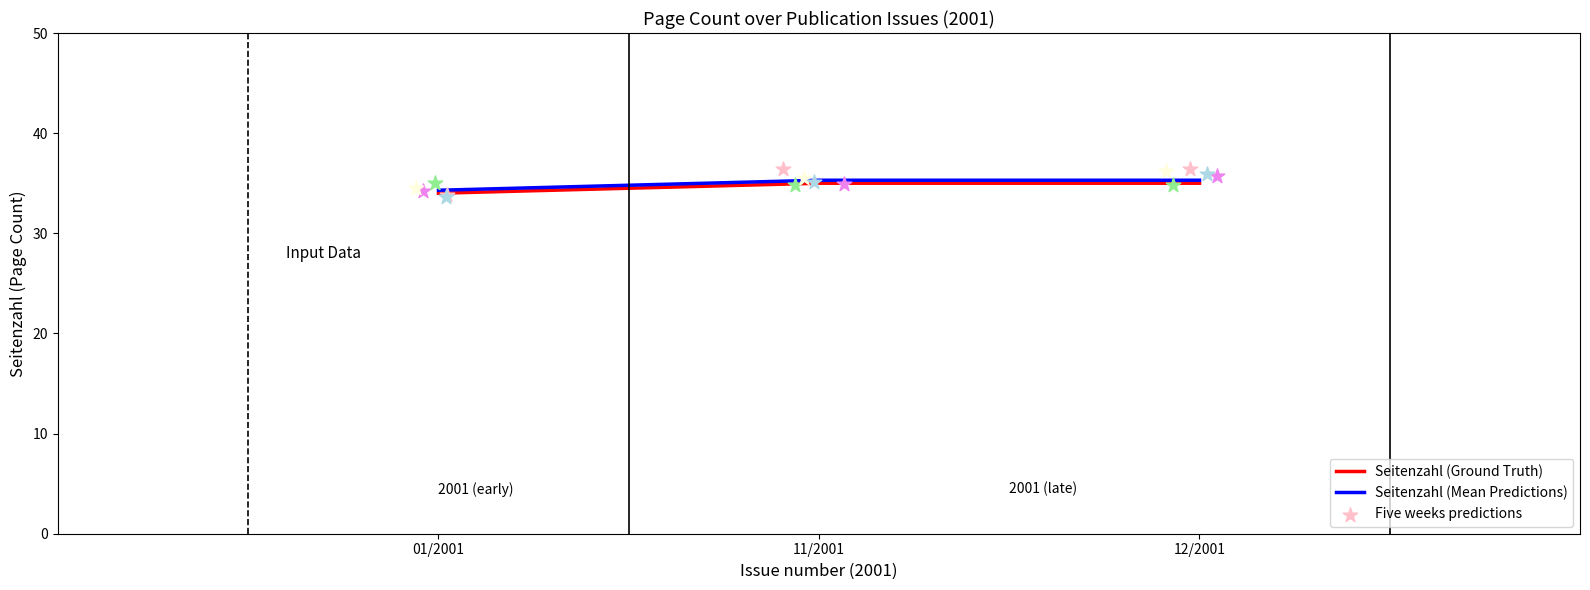

Is the value of Seitenzahl (Mean Predictions) at 11/2001 greater than the value of Seitenzahl (Ground Truth) at 01/2001?

Yes